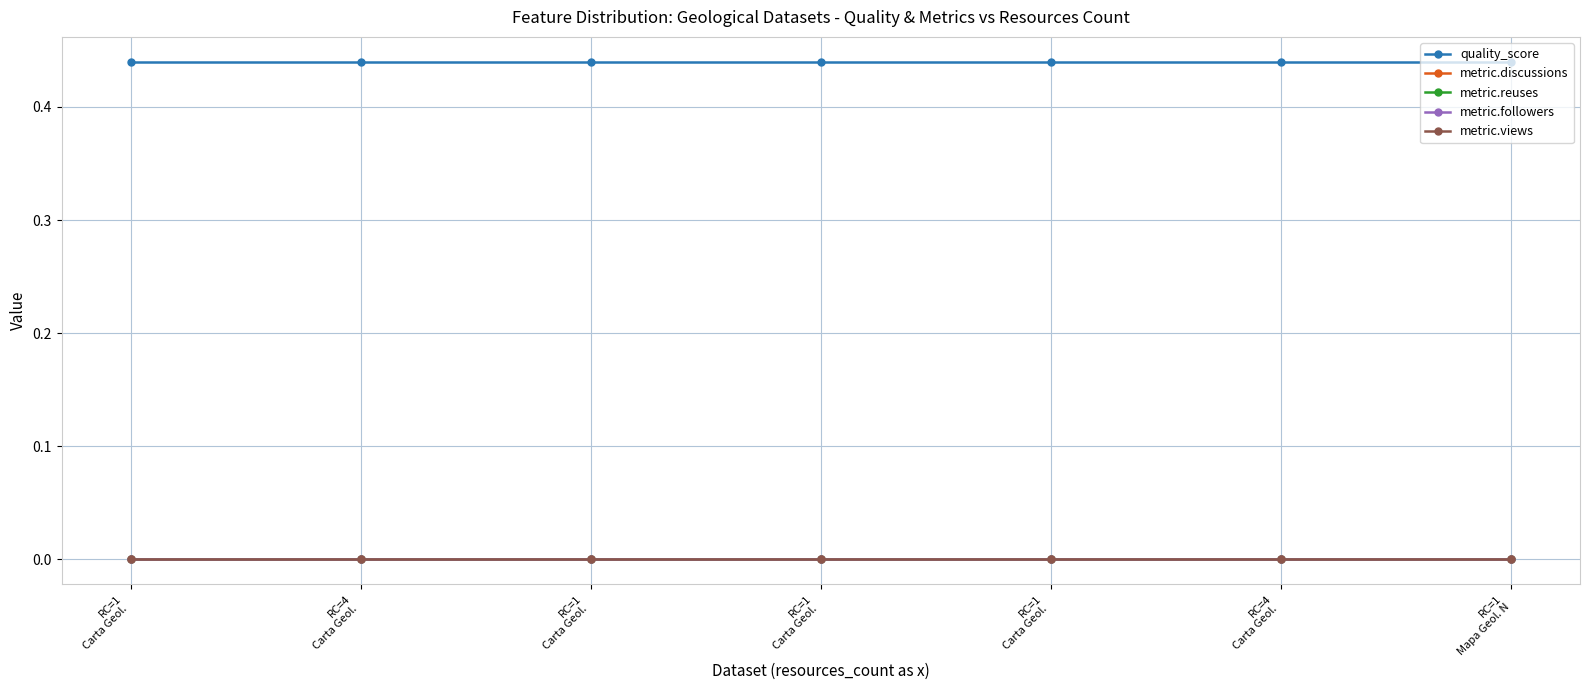

Is this an area chart (filled region under the line)?

No